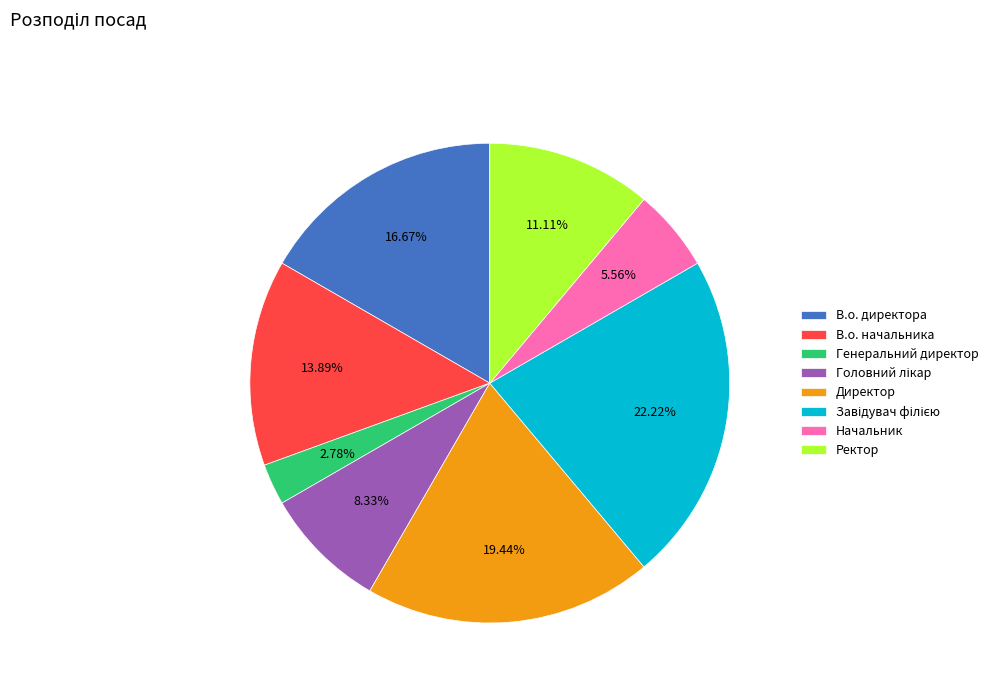

Is the sum of В.о. начальника and В.о. директора greater than half?

No